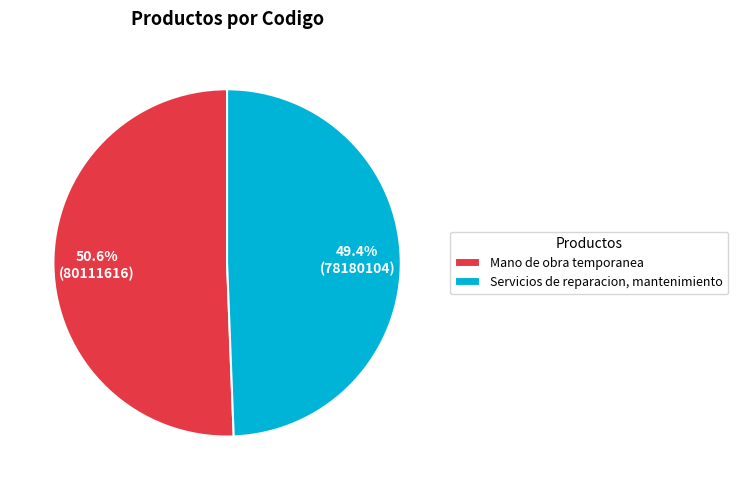

To the nearest percent, what is the combined percentage of Servicios de reparacion, mantenimiento and Mano de obra temporanea?

100%